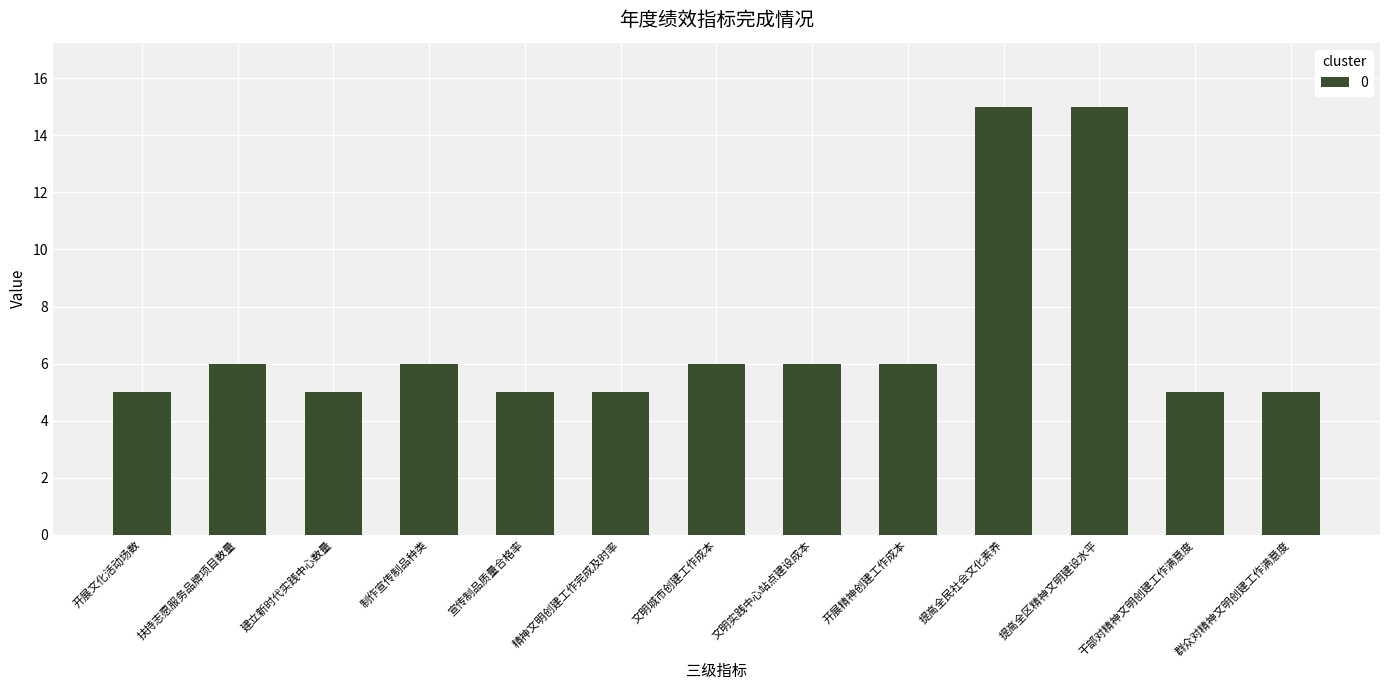

What is the label of the 1st bar from the right?

群众对精神文明创建工作满意度